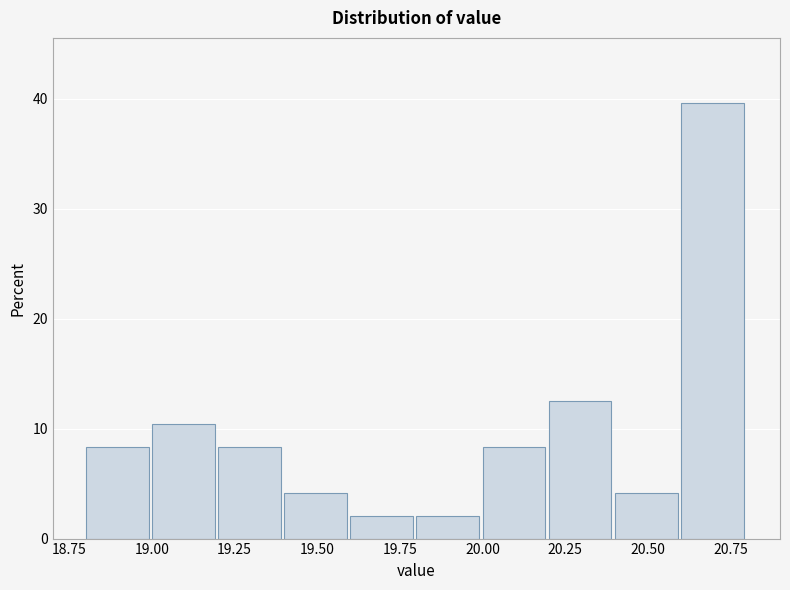

Over which range of the x-axis is the bar tallest?

20.6 to 20.8